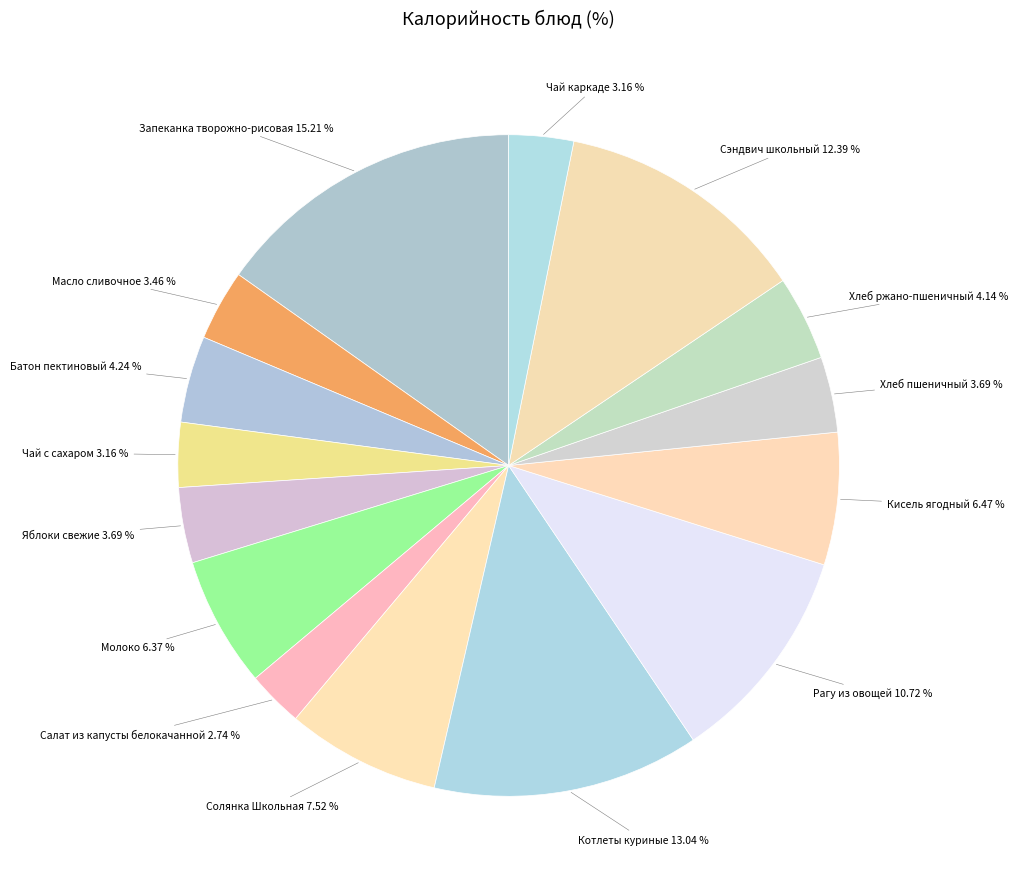

To the nearest percent, what is the difference between the largest and smallest slice percentages?

12%